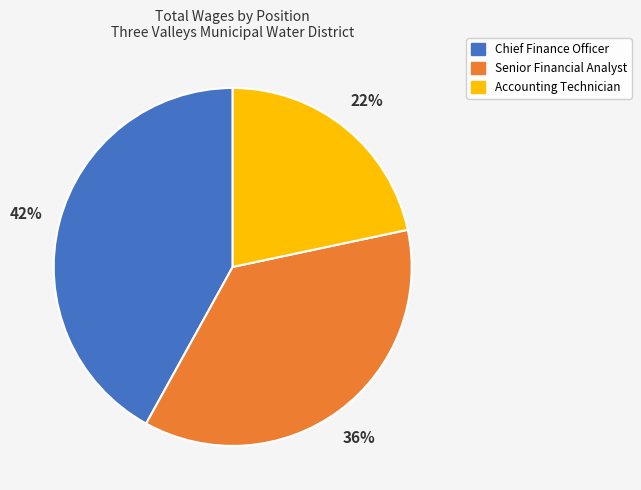

Between Accounting Technician and Chief Finance Officer, which is larger?

Chief Finance Officer